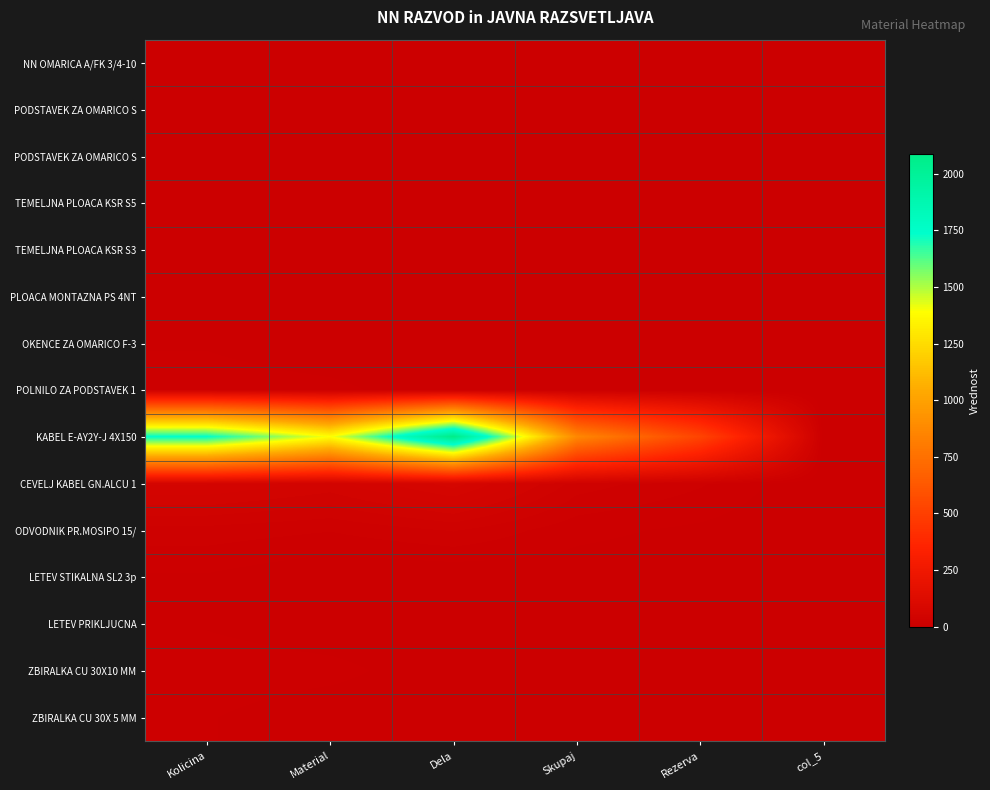

What is the greatest value displayed?

2086.8